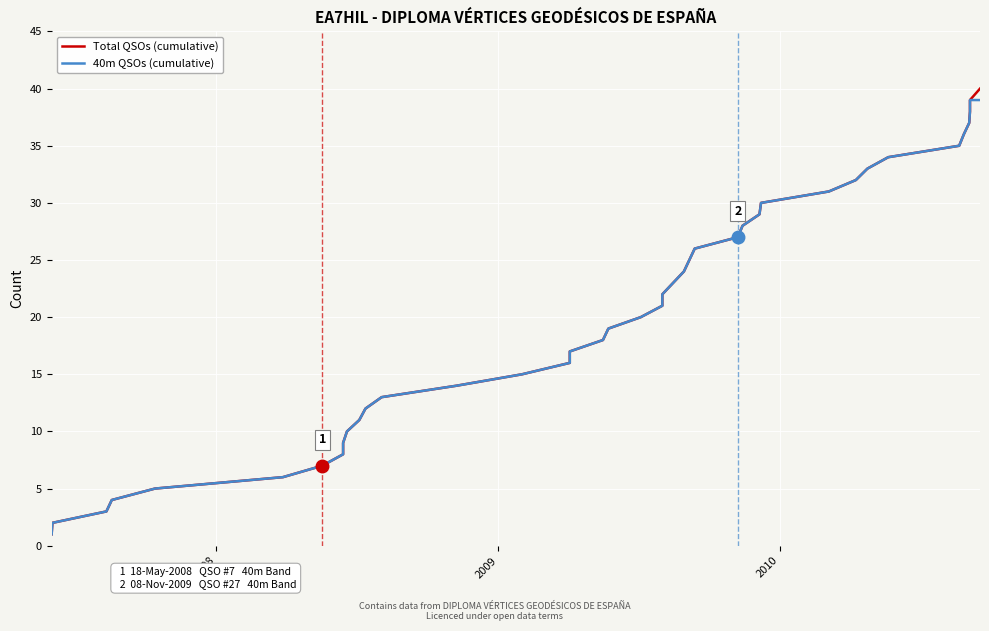

The value of 40m QSOs (cumulative) at 7 is 13. True or false?

False